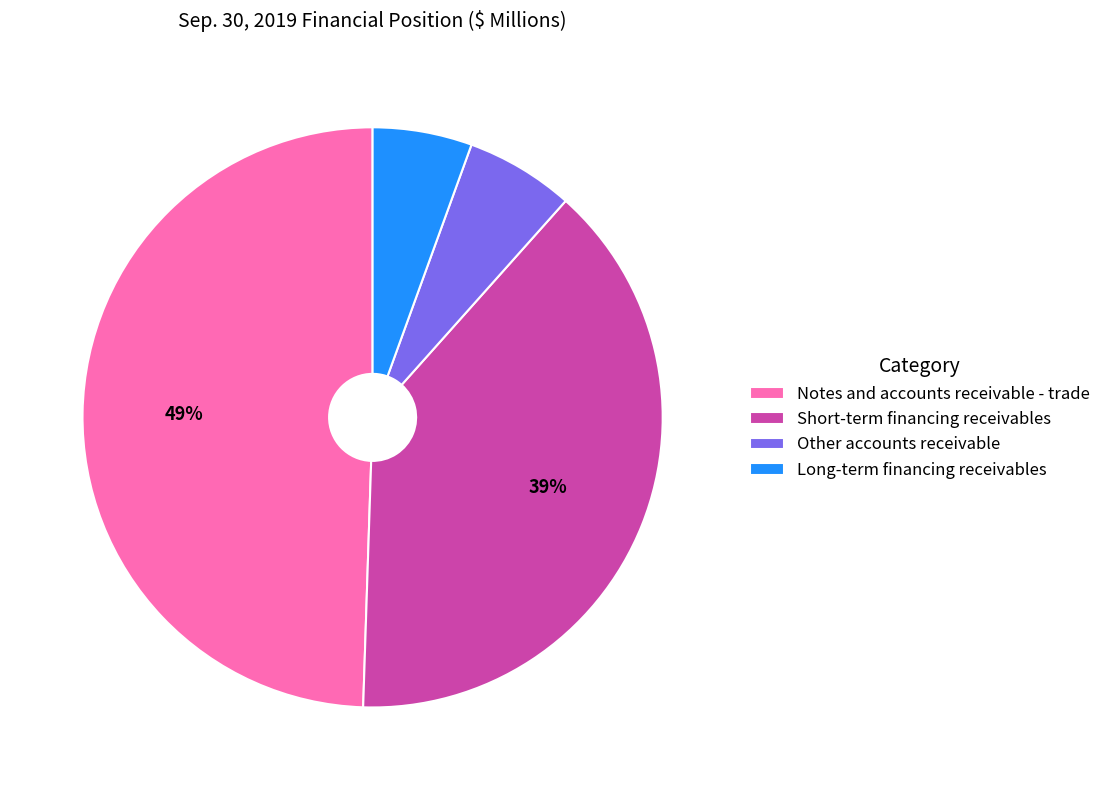

To the nearest percent, what is the average slice percentage?

25%